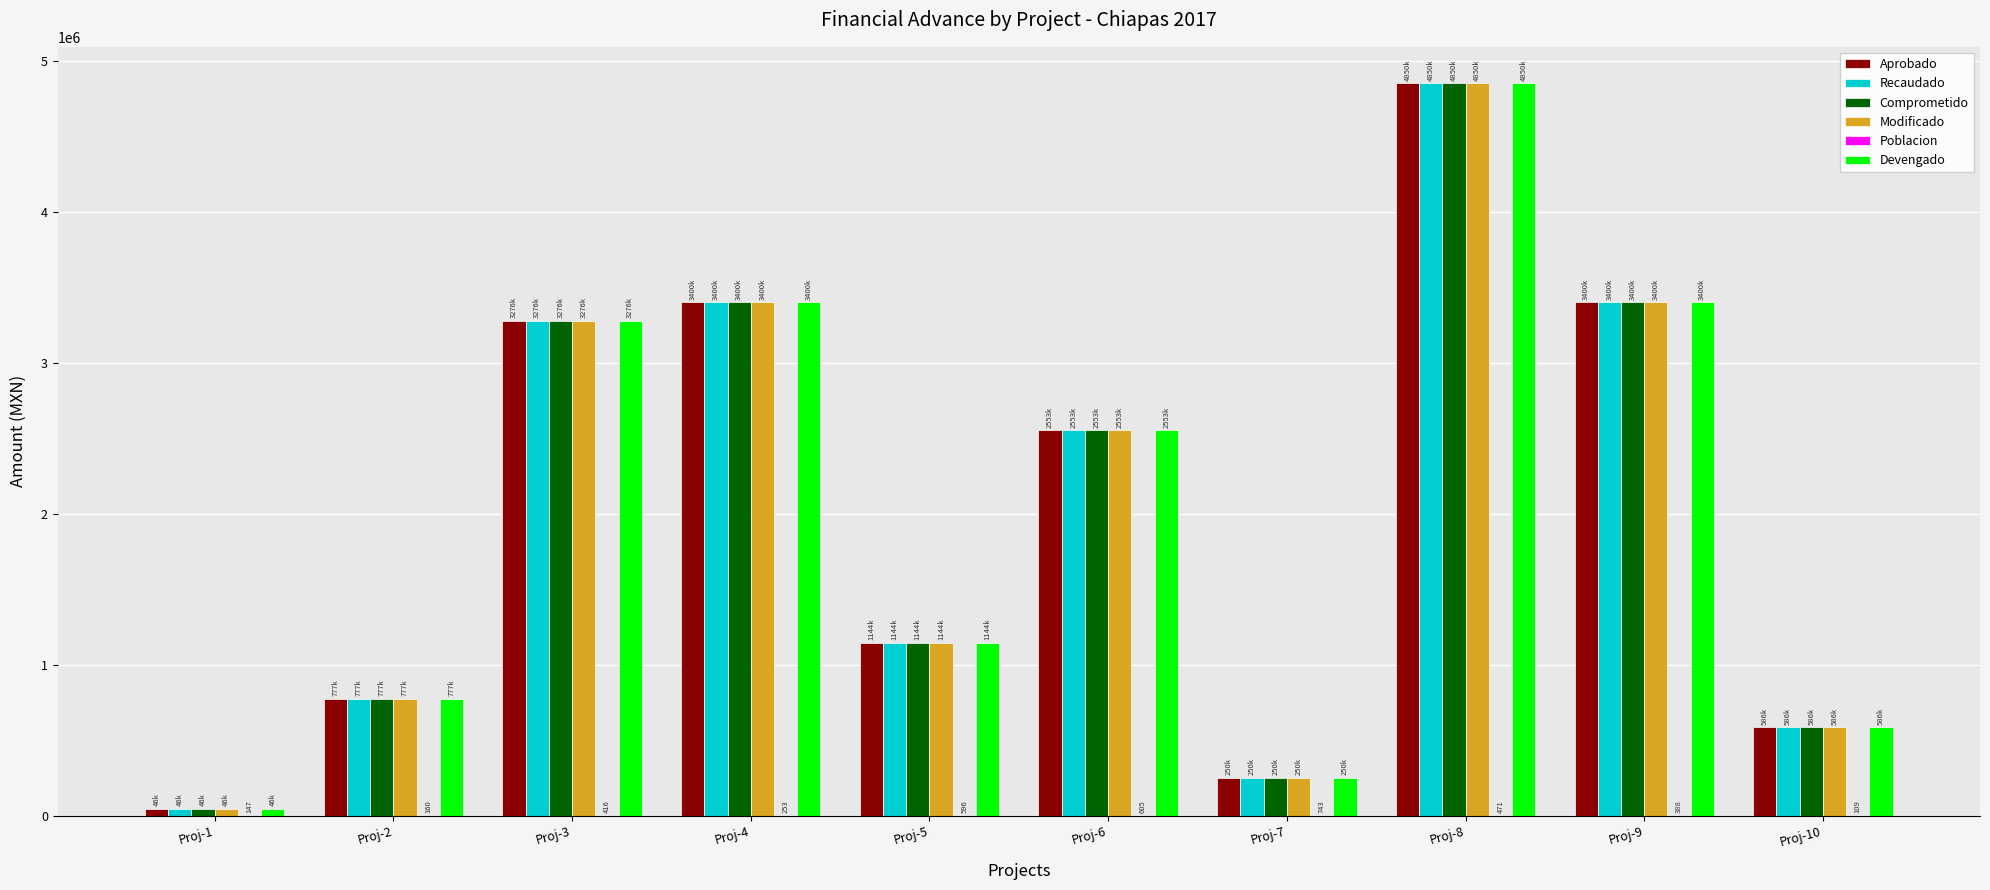

The Aprobado series shows 515834 at Proj-5. True or false?

False